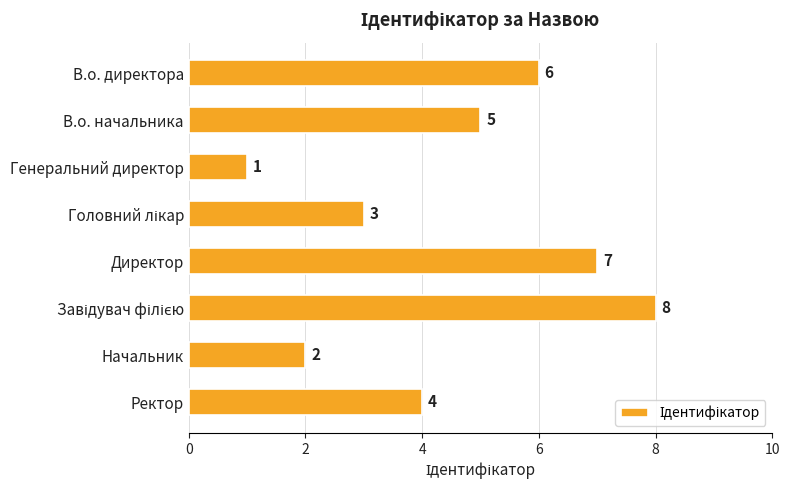

What is the difference between the maximum and minimum values?

7